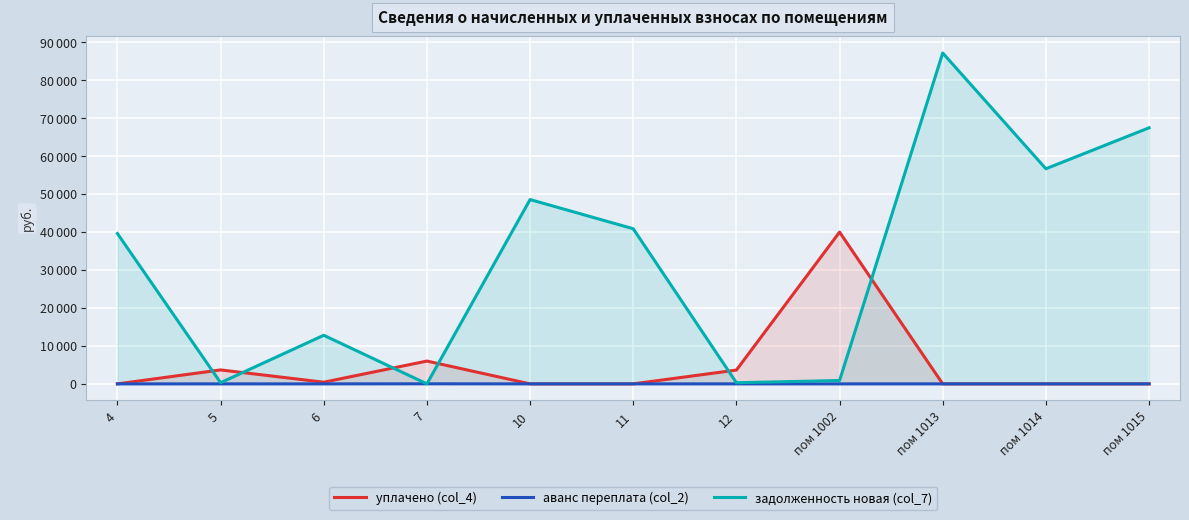

How many lines are shown in the chart?

3